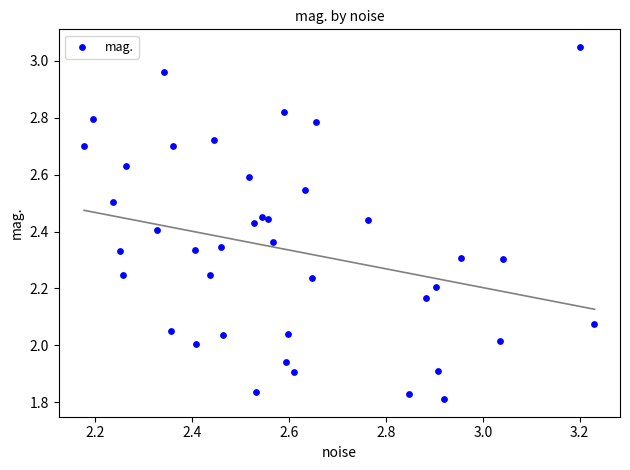

What is the range of Y values (max minus min)?

1.2